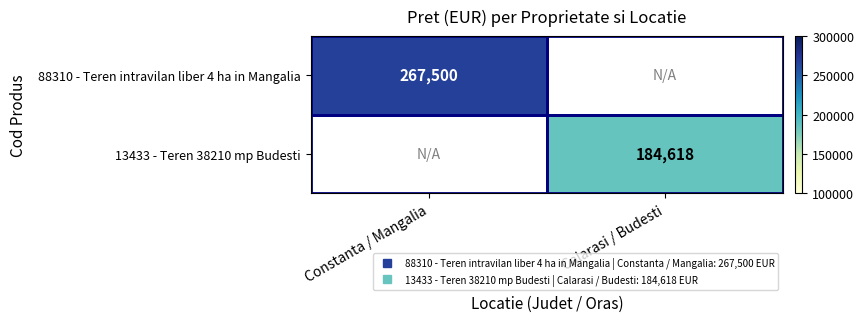

List the labels in order of 13433 - Teren 38210 mp Budesti value, largest first.

Calarasi / Budesti, Constanta / Mangalia